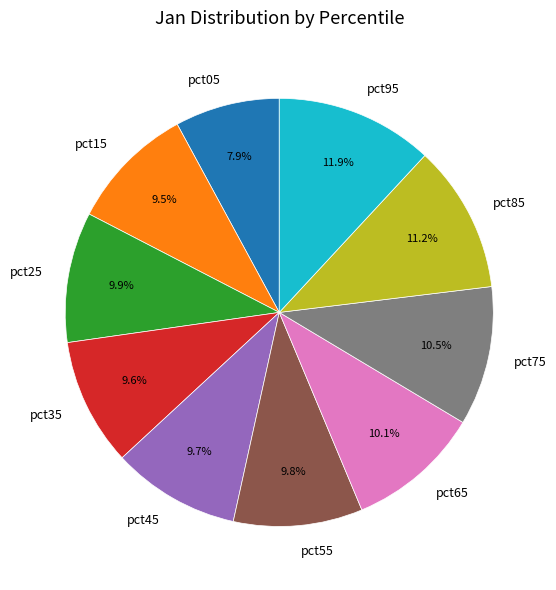

Does pct75 represent more than half of the total?

No